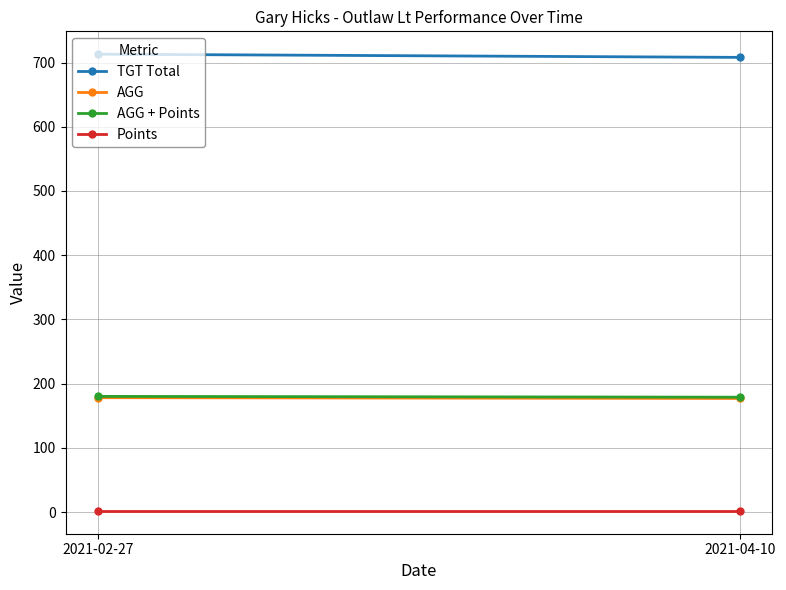

True or false: TGT Total has a value of 713.0 at 2021-02-27.

True